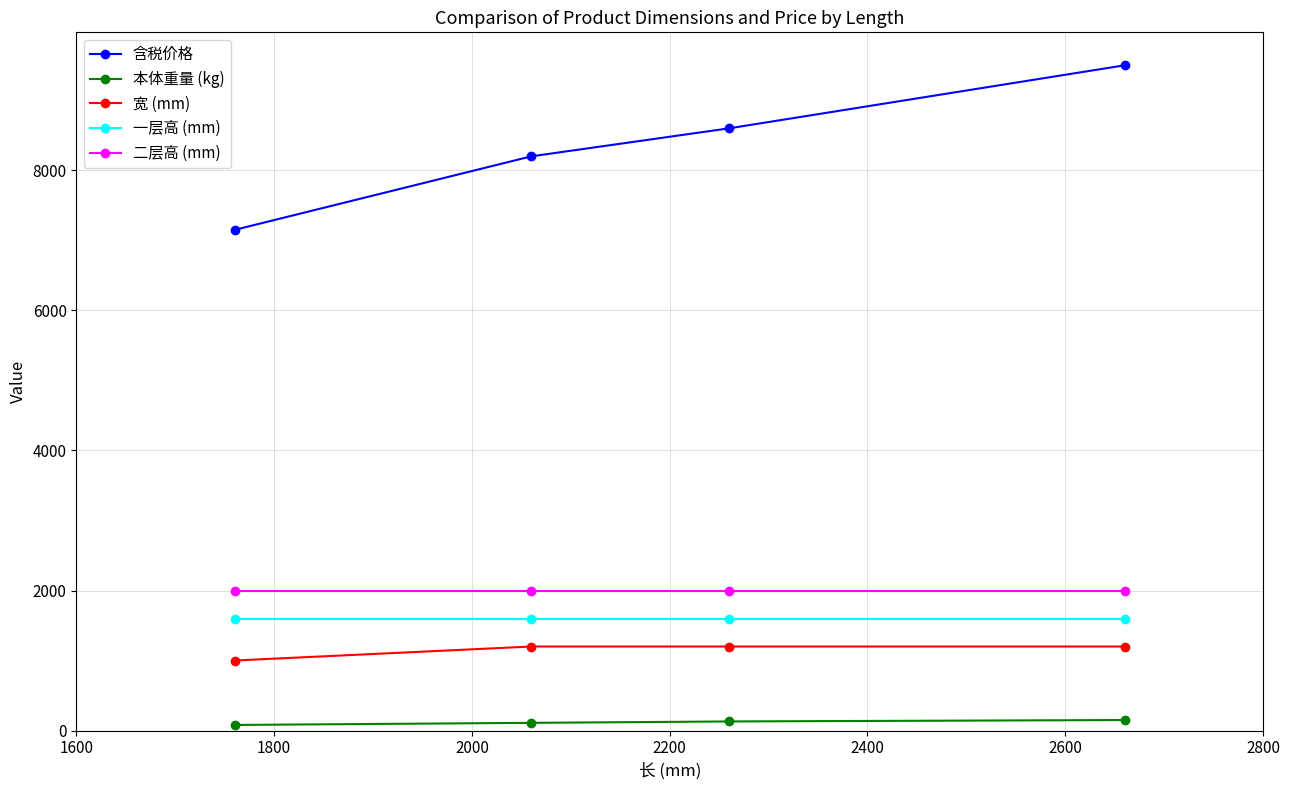

How many 含税价格 values are between 8200 and 9500?

3